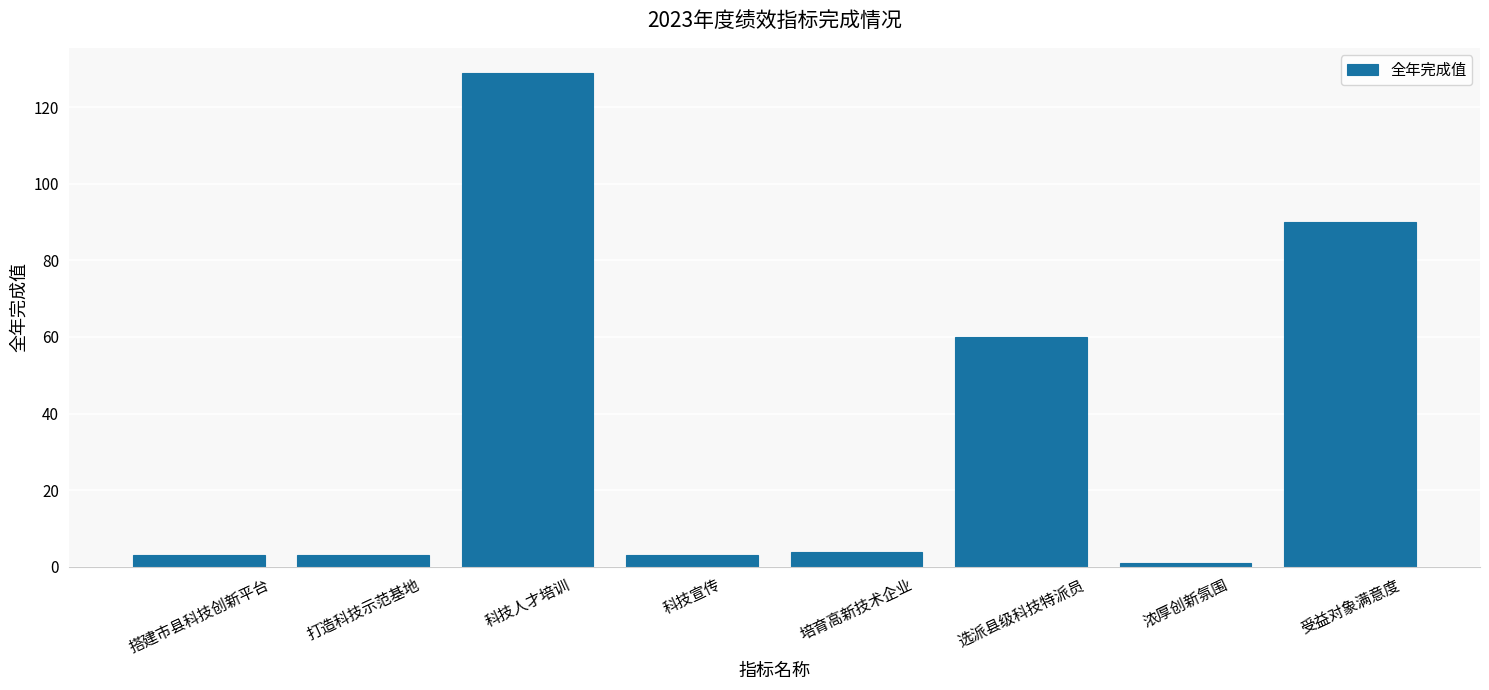

The chart shows a value of 129 at 科技人才培训. True or false?

True